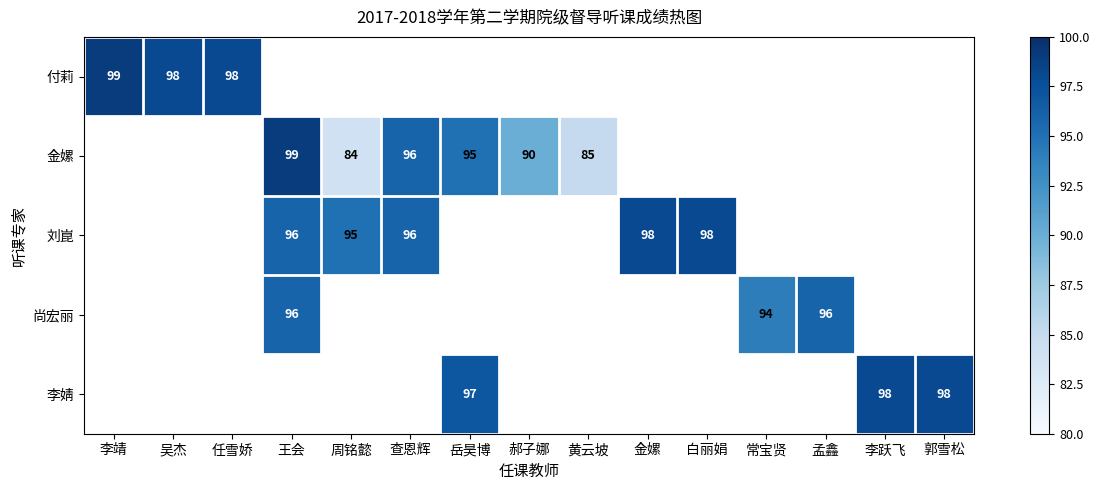

True or false: 金嫘 has a value of 90 at 郝子娜.

True